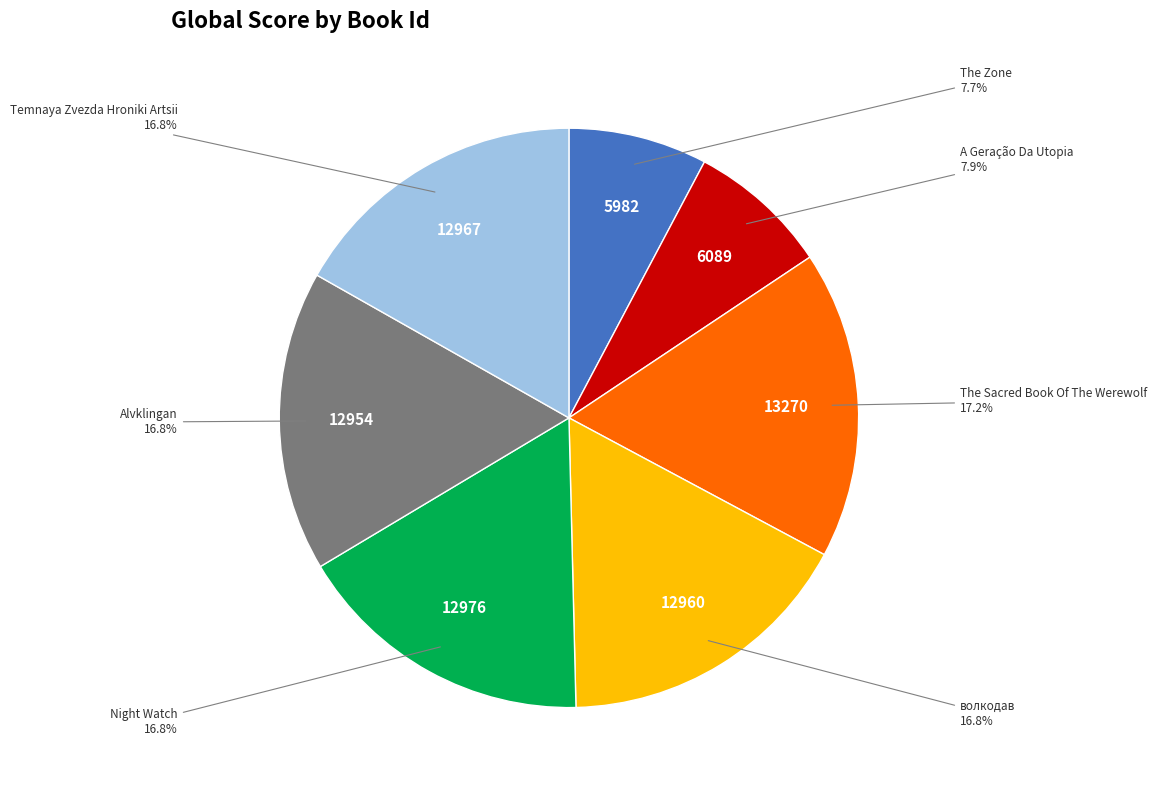

How many segments does this pie chart have?

7